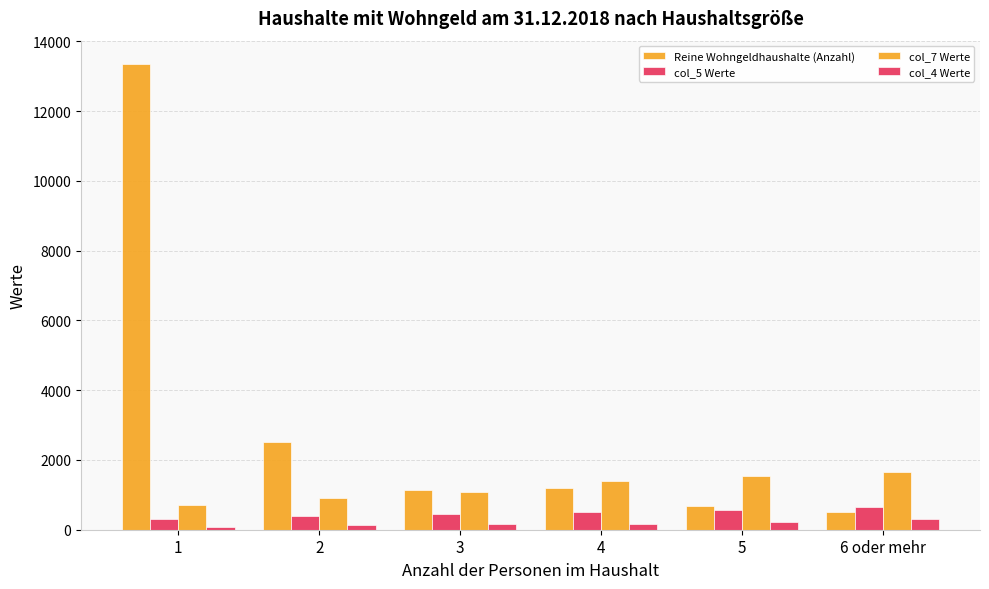

What is the difference between the second highest and second lowest values in the col_7 Werte series?

645